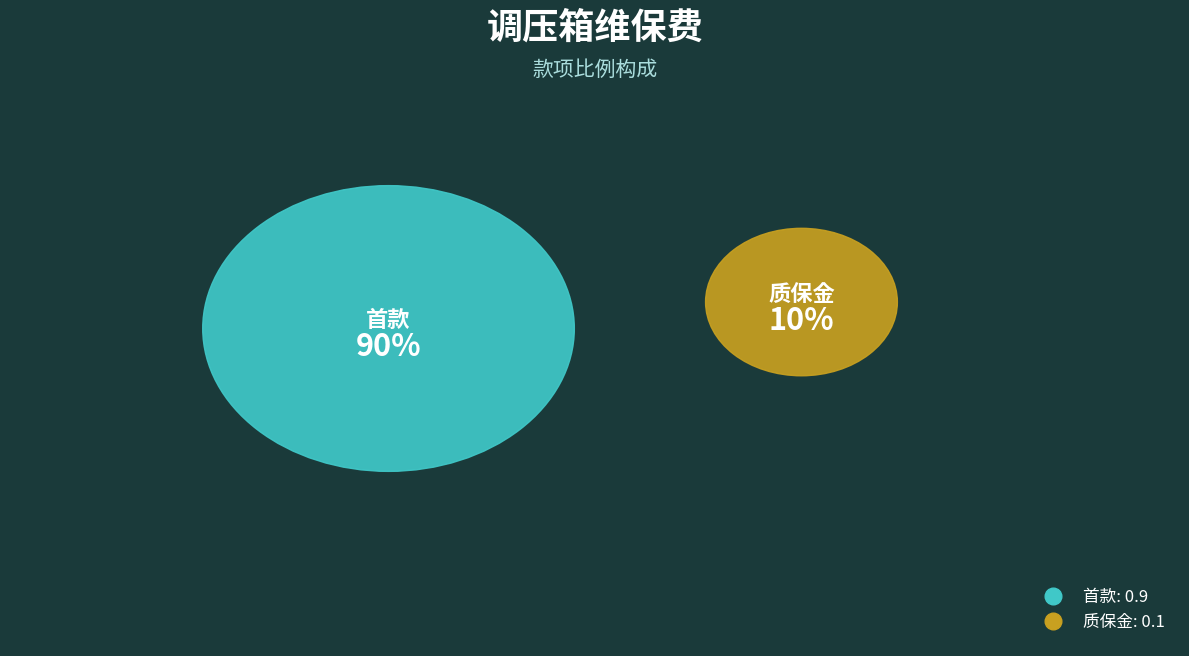

Is it true that 首款 is 90% of the pie?

True